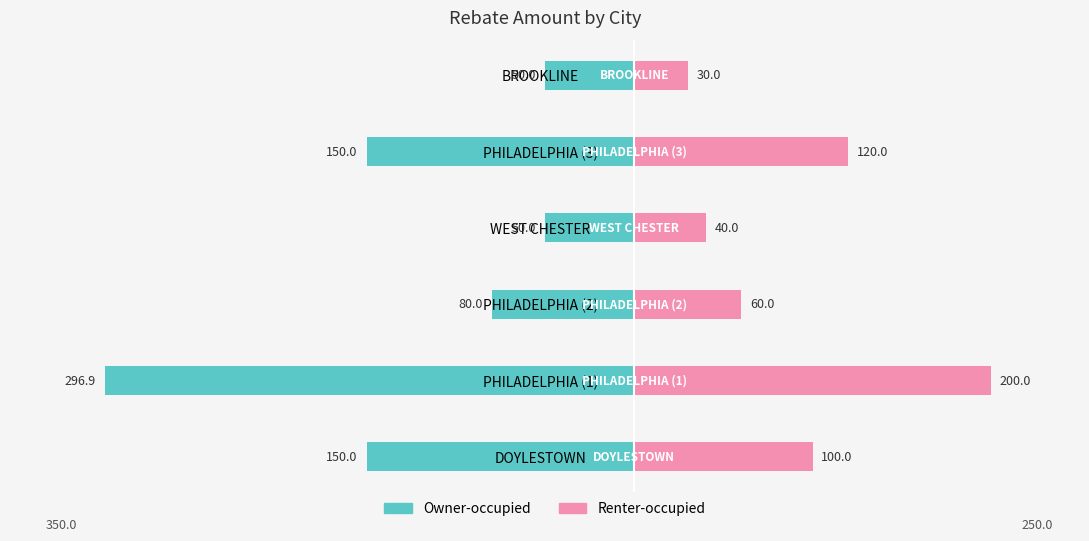

Is the value of Renter-occupied at WEST CHESTER greater than the value of Owner-occupied at PHILADELPHIA (1)?

Yes